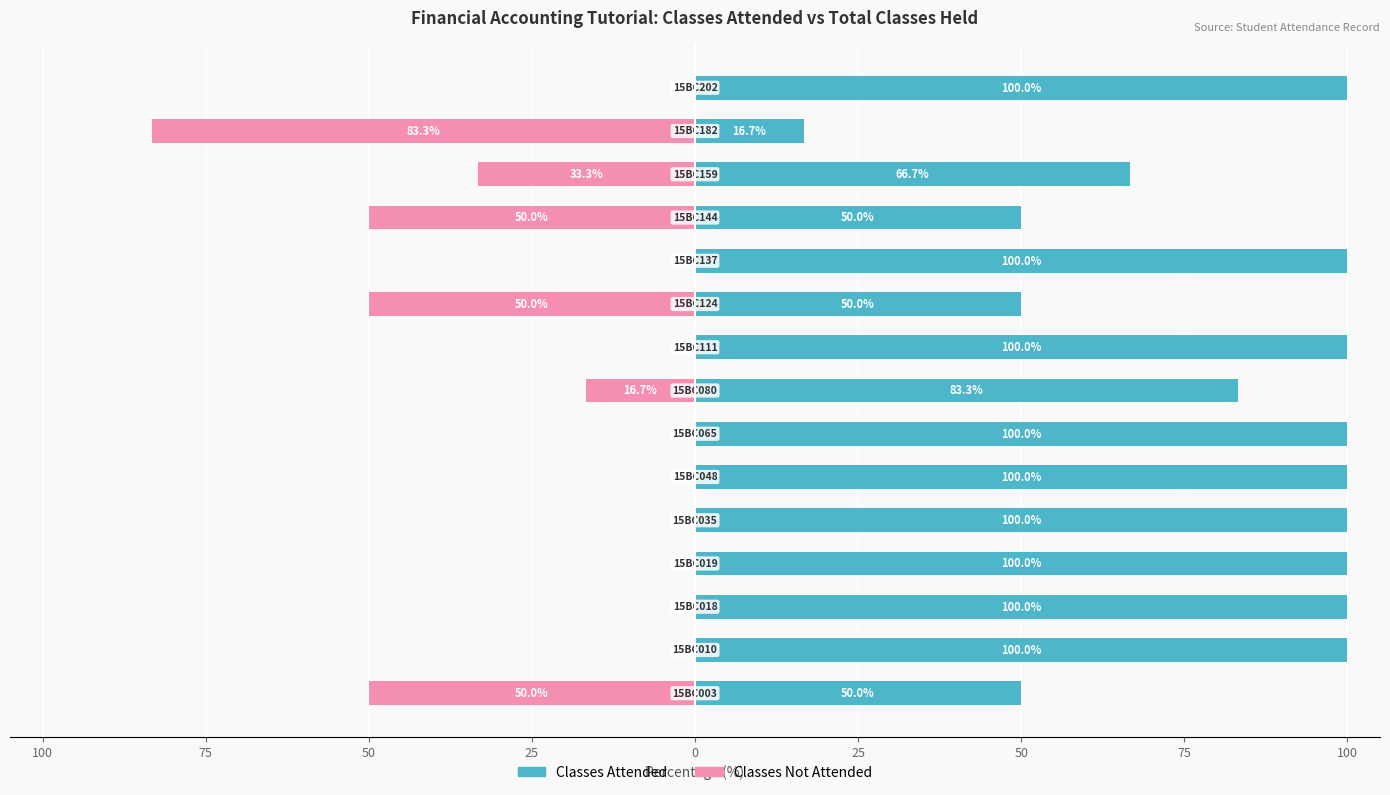

Which series has the widest spread of values?

Classes Attended